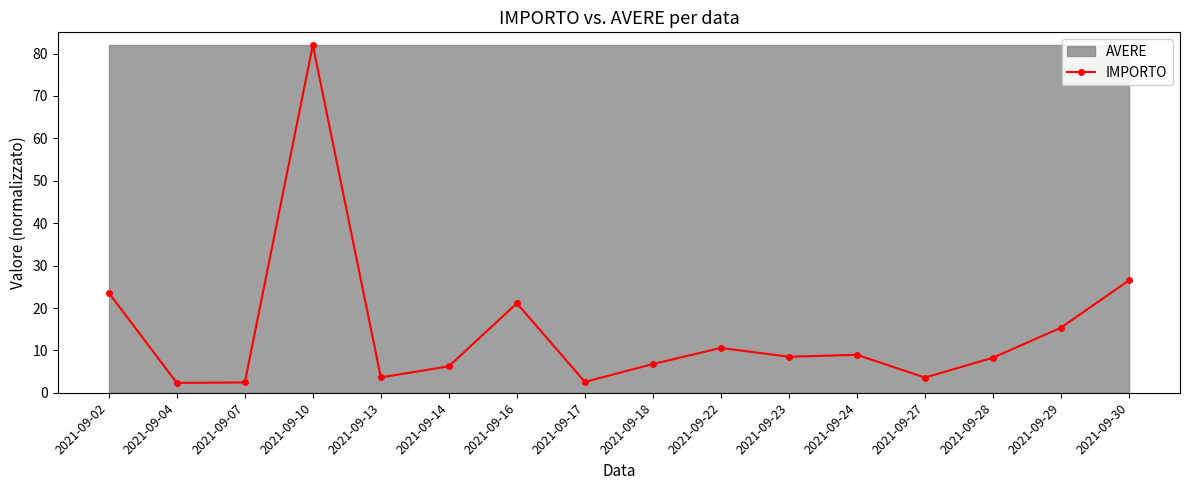

What is the value of the 8th point from the left?

2.6